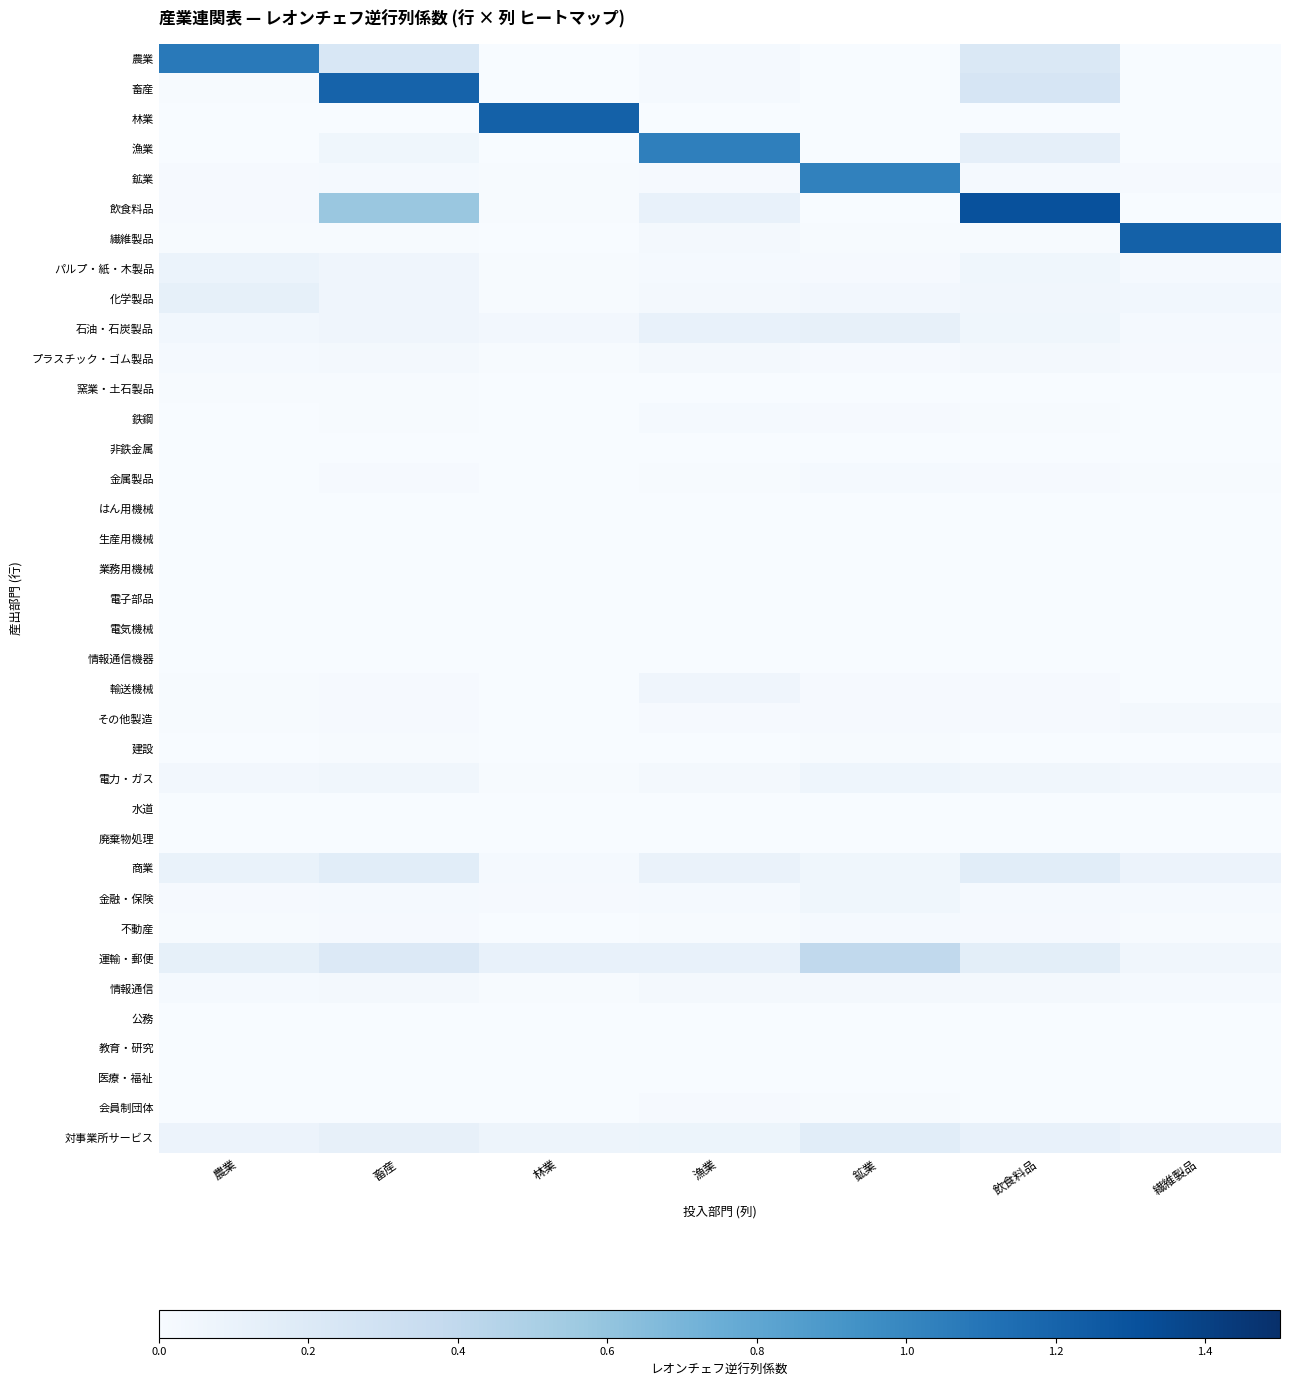

At how many categories does at least one series exceed 0?

7